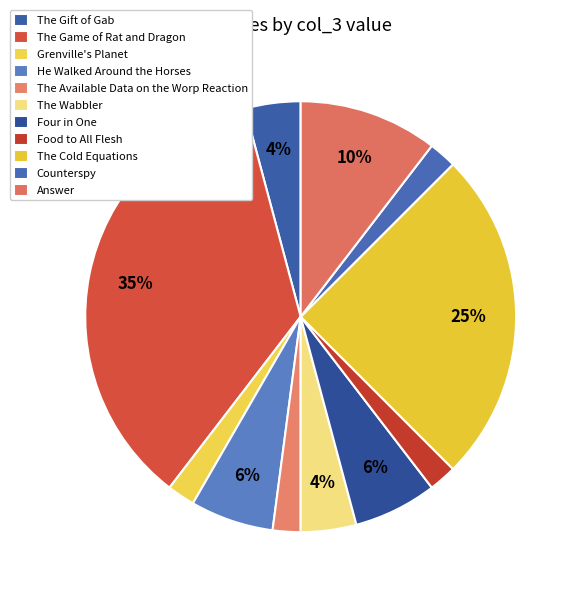

Count the number of slices in the pie.

11